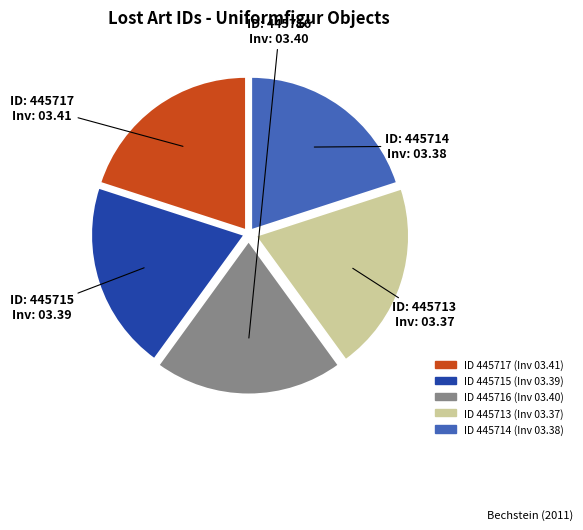

Does any single category account for the majority?

No